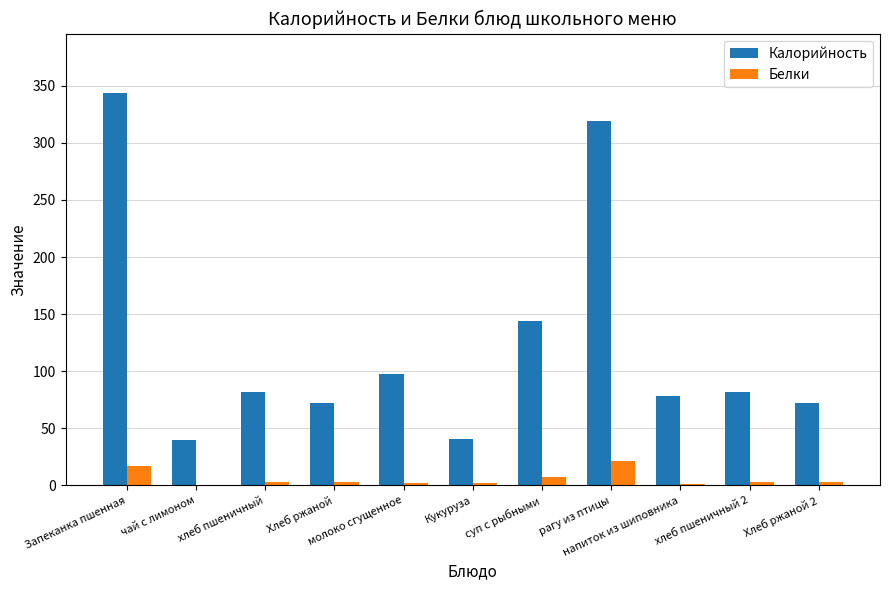

At which category is the sum across all series the highest?

Запеканка пшенная